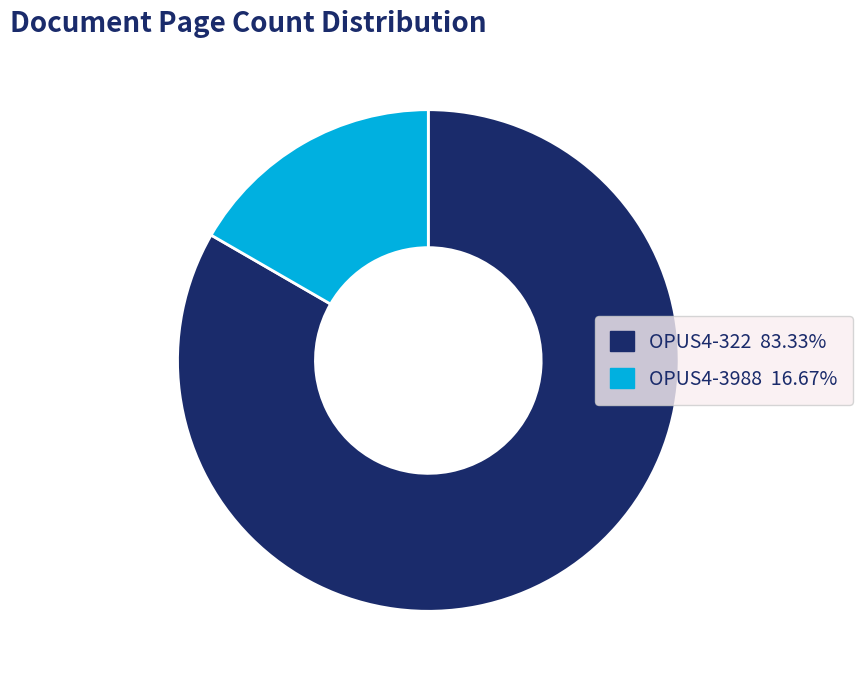

Approximately how many times larger is the value at OPUS4-322 compared to OPUS4-3988?

5.0